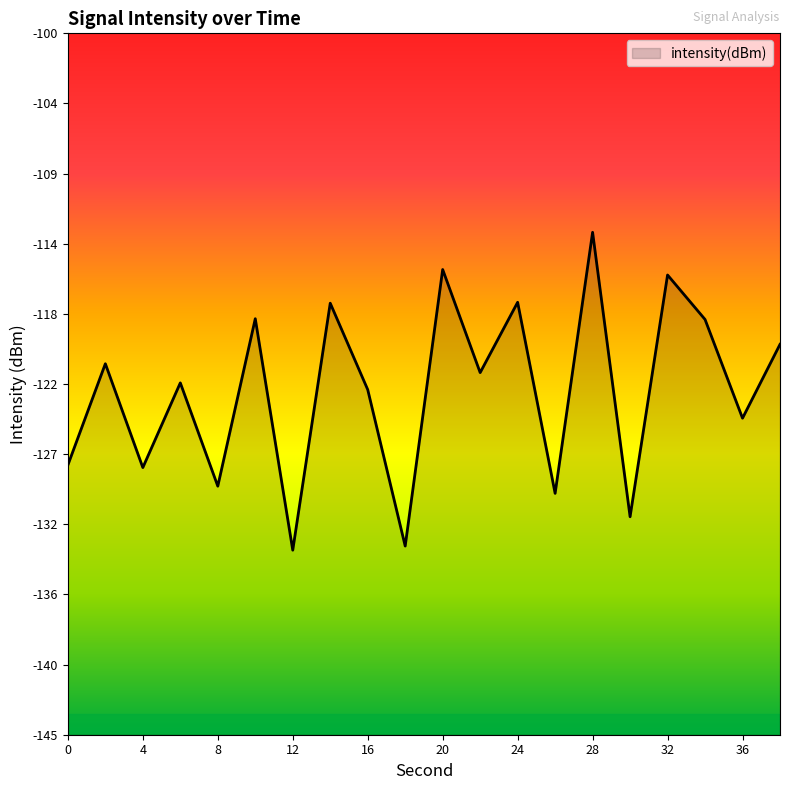

What is the maximum value shown in the chart?

-112.8